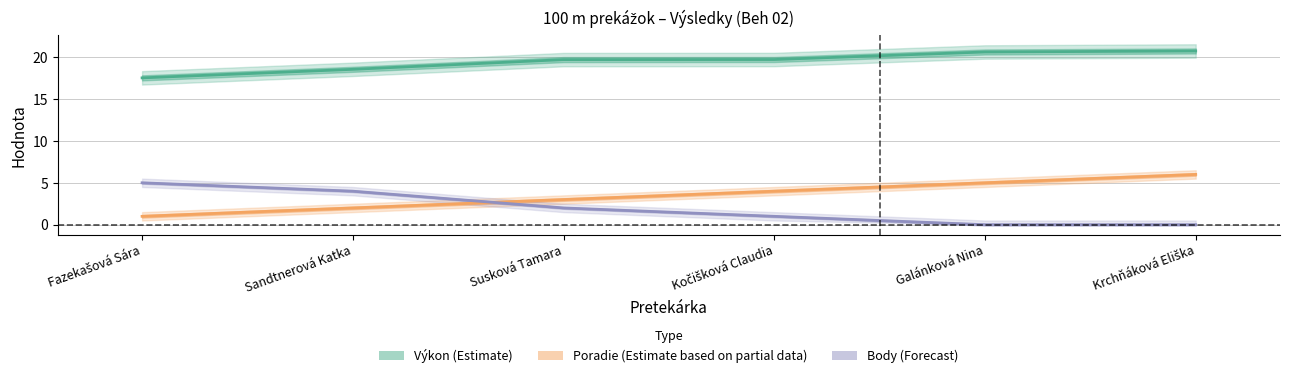

What are all the series names shown in the legend?

Výkon (Estimate), Poradie (Estimate based on partial data), Body (Forecast)